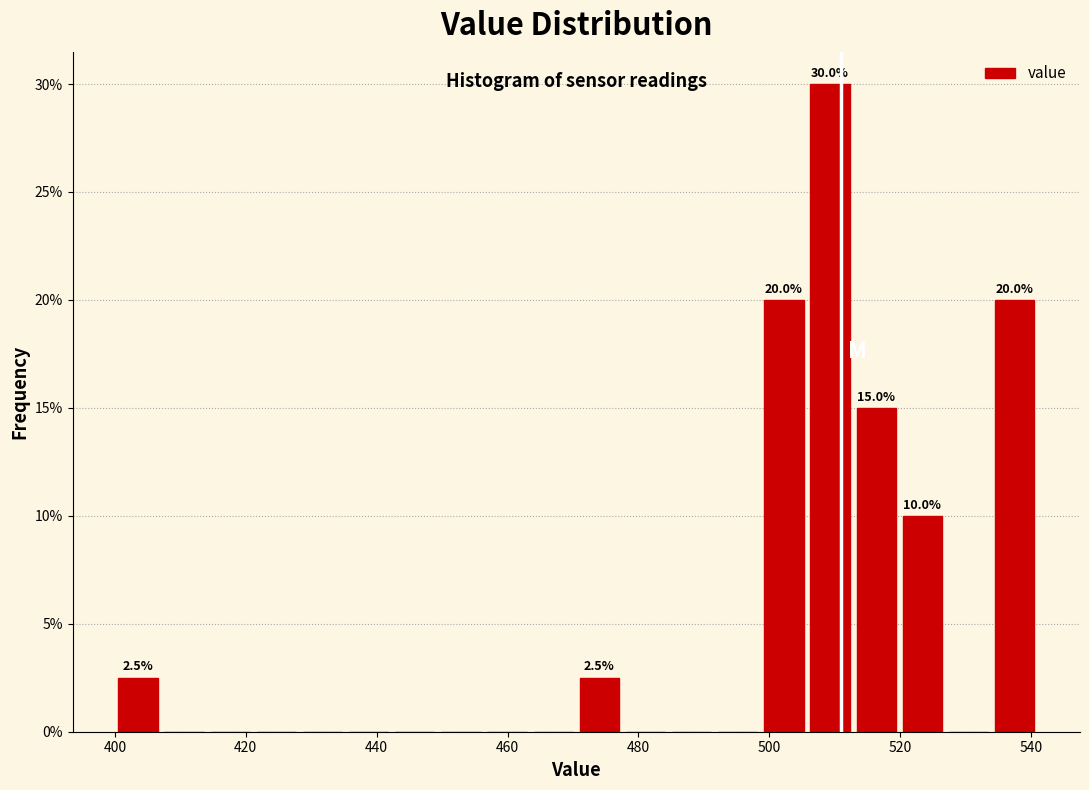

Around what value on the x-axis is the tallest bar? Give the approximate position of its centre, as read against the axis.

510